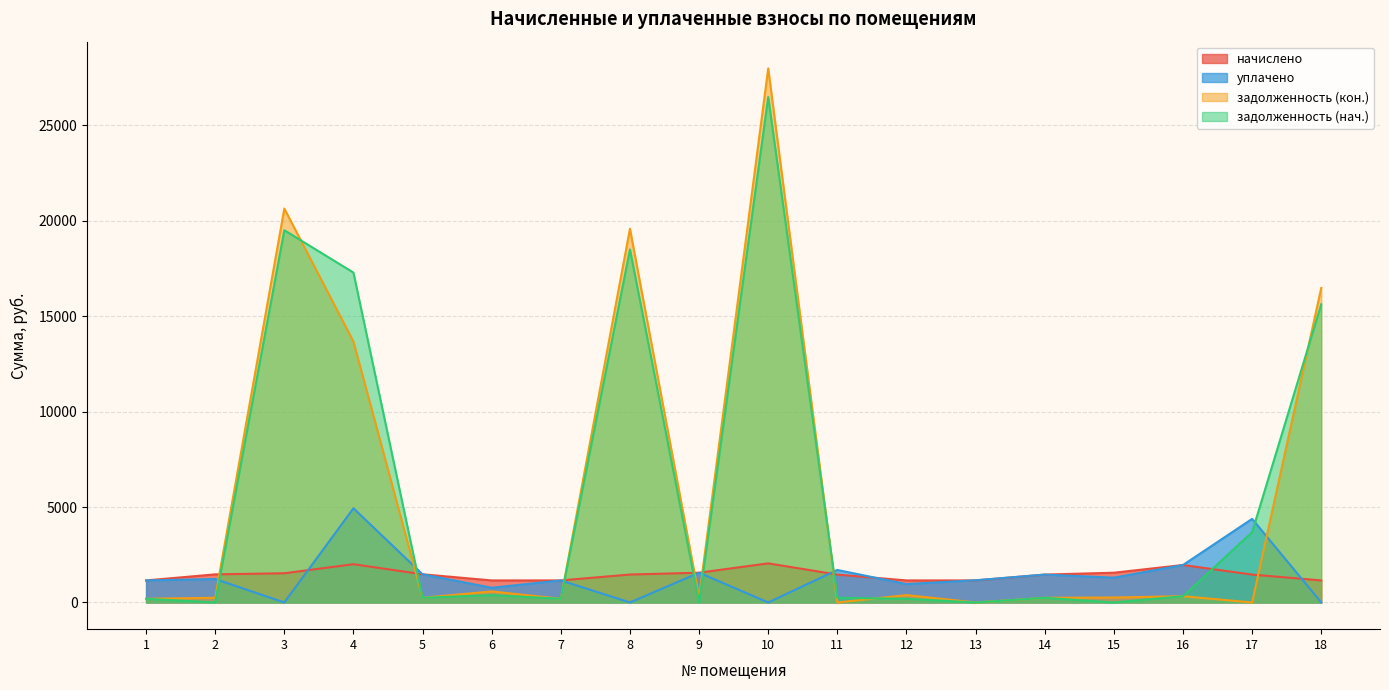

Reading left to right, extract all data points from this chart.

начислено: 1154.3	1472.3	1529.6	2003.4	1475.5	1154.3	1154.3	1462.8	1558.2	2047.9	1459.6	1154.3	1154.3	1459.6	1558.2	1962.1	1459.6	1154.3
уплачено: 1154.3	1227.0	0.0	4933.4	1474.7	769.6	1154.3	0.0	1558.2	0.0	1702.9	962.0	1164.0	1459.6	1298.5	1962.1	4378.9	0.0
задолженность (кон.): 192.4	245.4	20631.1	13663.7	245.9	577.7	192.4	19575.4	259.7	27974.7	0.0	384.8	0.0	243.3	259.7	327.0	0.0	16473.1
задолженность (нач.): 192.4	0.0	19496.0	17278.2	245.4	384.5	192.4	18493.0	0.0	26475.9	243.3	192.4	0.0	243.3	0.0	327.0	3683.5	15616.5